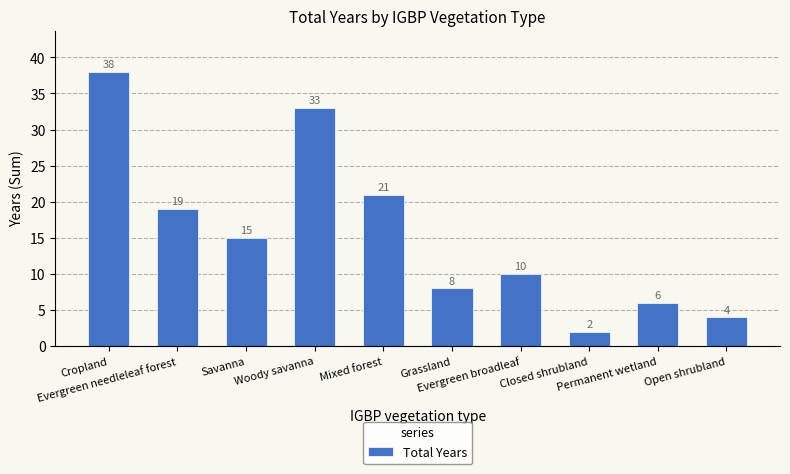

Reading left to right, transcribe all the data shown in this chart.

38	19	15	33	21	8	10	2	6	4